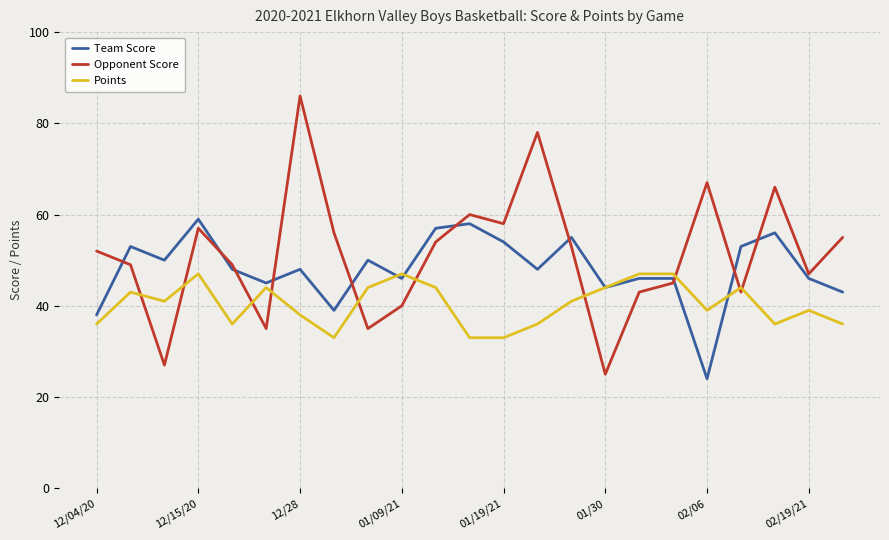

Which series has the widest spread of values?

Opponent Score